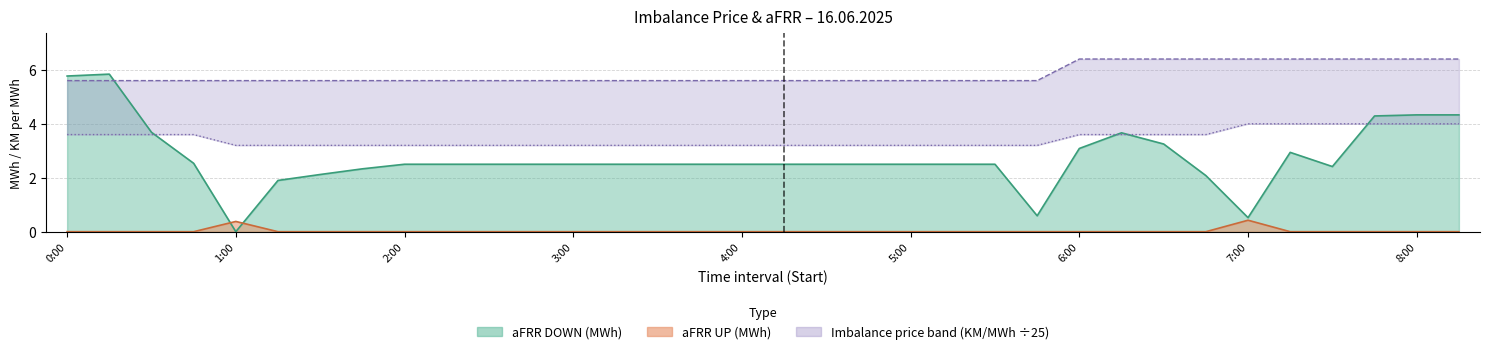

True or false: Imbalance_NEGATIVE has a value of 5.6 at 13.

True